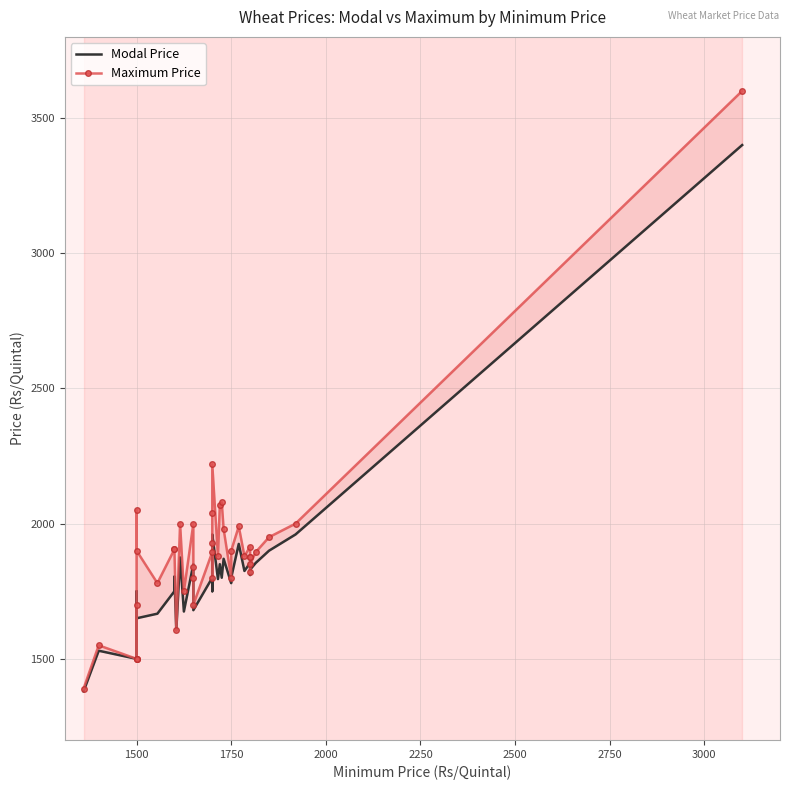

How many interior local valleys does the Maximum Price series have?

10